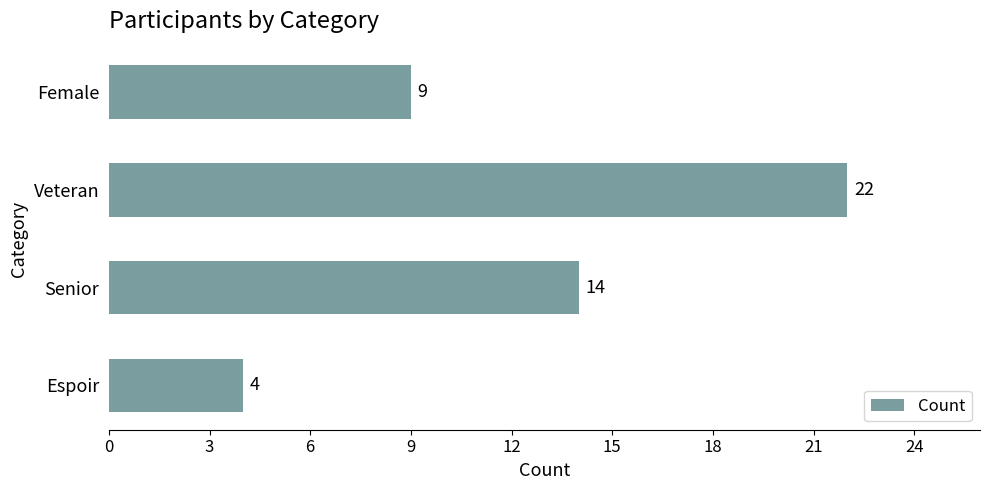

Rank the categories by value from lowest to highest.

Espoir, Female, Senior, Veteran